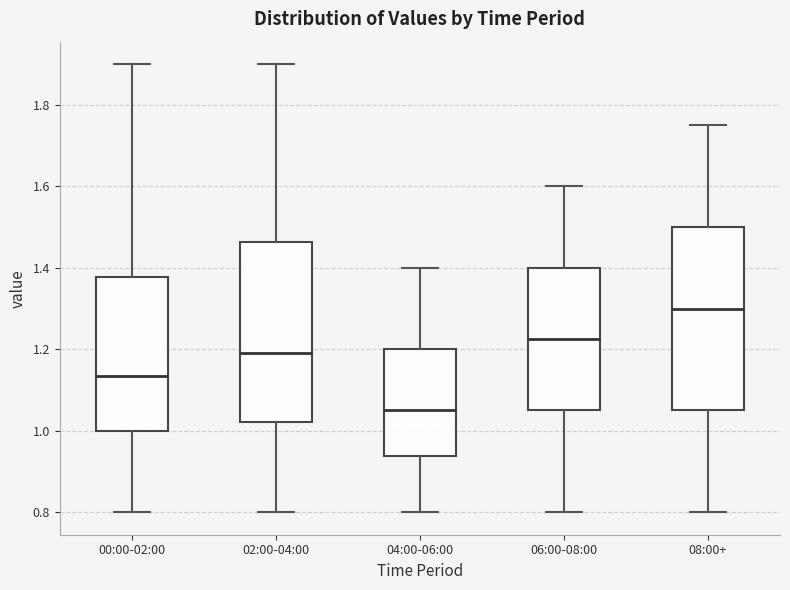

Where is the lower edge of the box for 02:00-04:00 on the y-axis? The values are not printed on the chart, so give them approximately, as read against the axis.

1.02